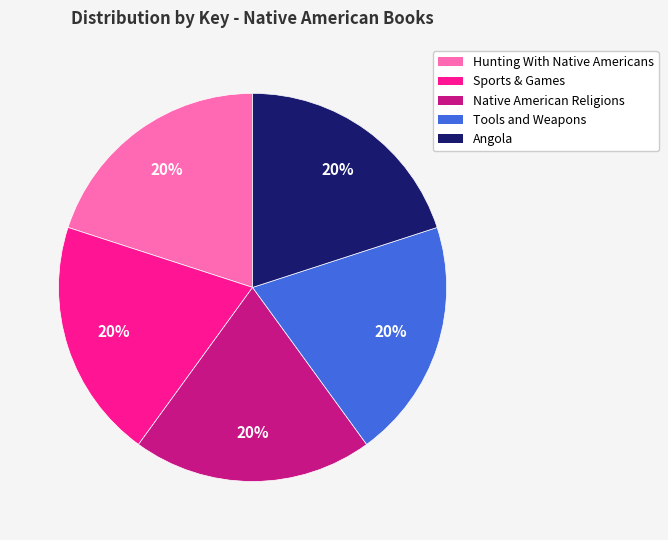

Is there any slice that represents more than half of the pie?

No